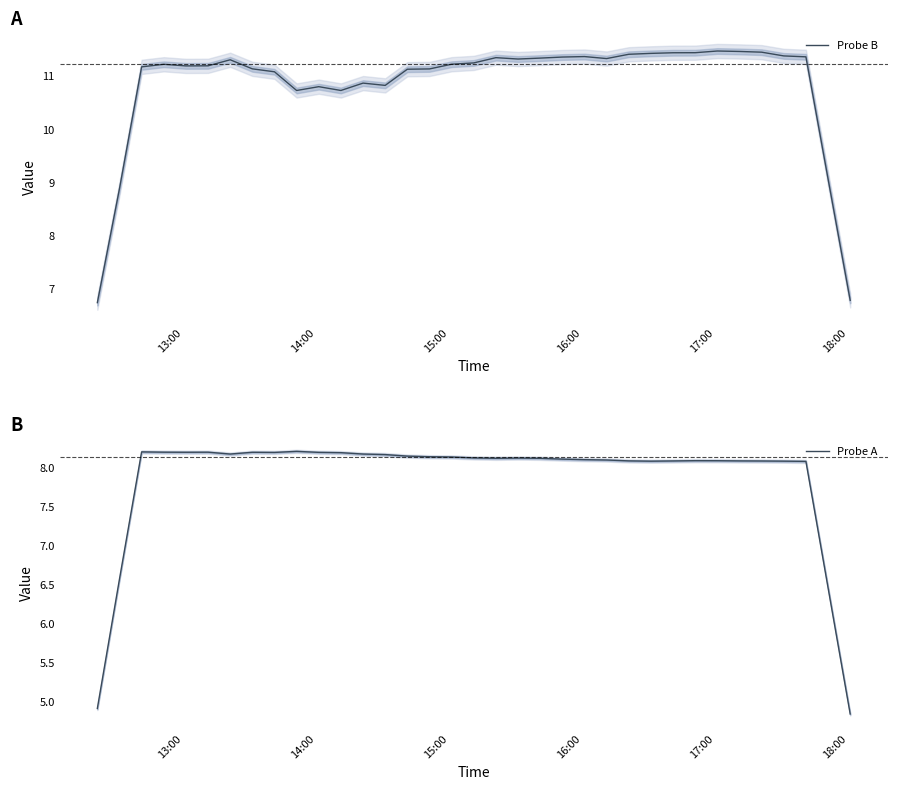

What is the lowest value of the Probe B series?

6.7